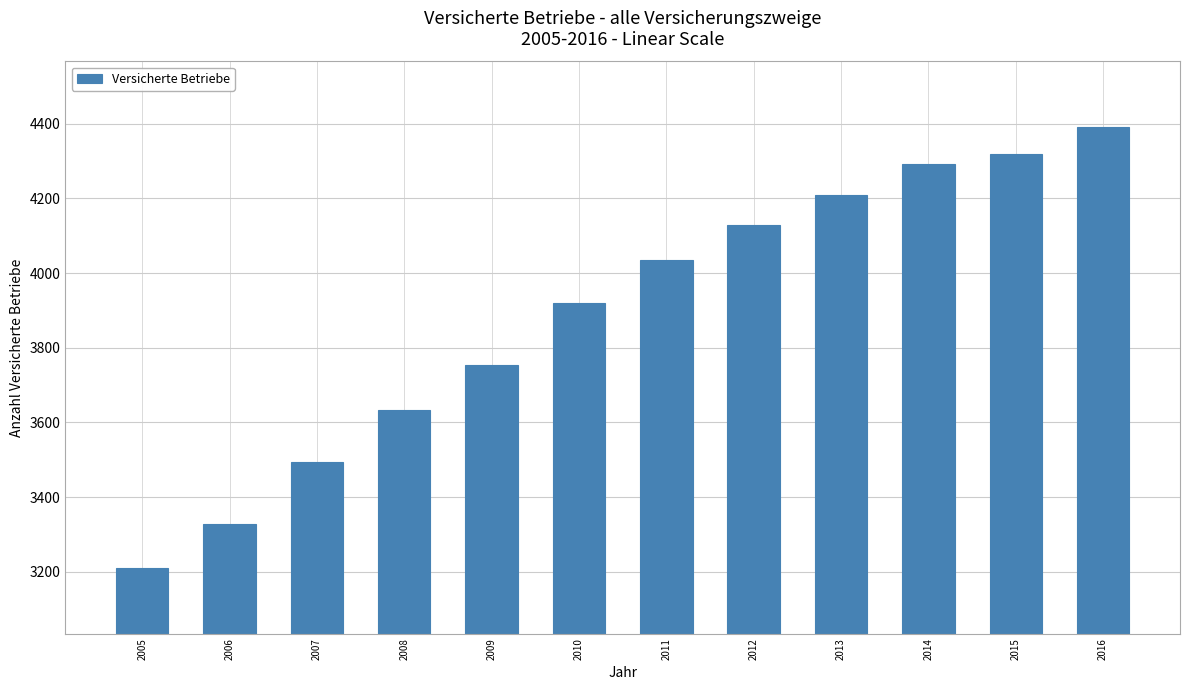

Reading right to left, transcribe all the data shown in this chart.

4390	4319	4292	4210	4129	4036	3920	3755	3632	3493	3327	3211